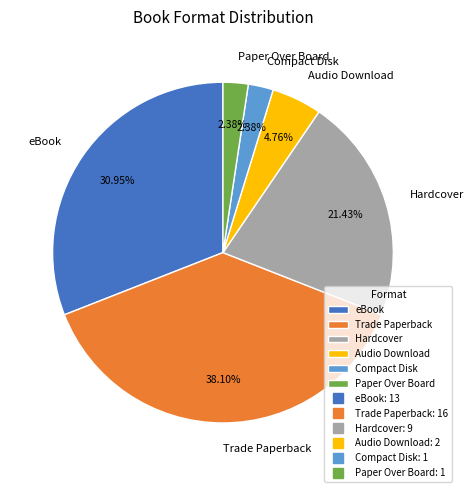

Which has a higher value, eBook or Audio Download?

eBook